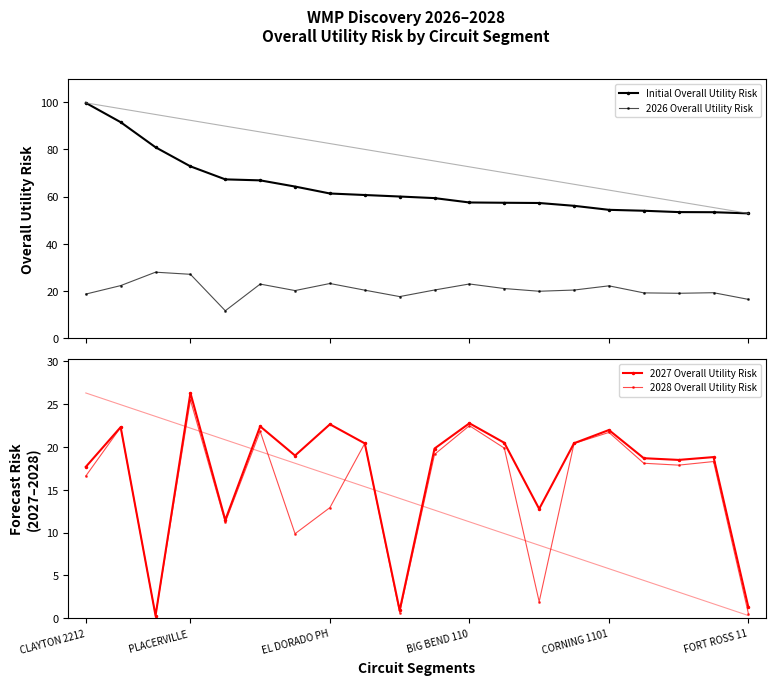

The Initial Overall Utility Risk series shows 57.4 at 12. True or false?

True